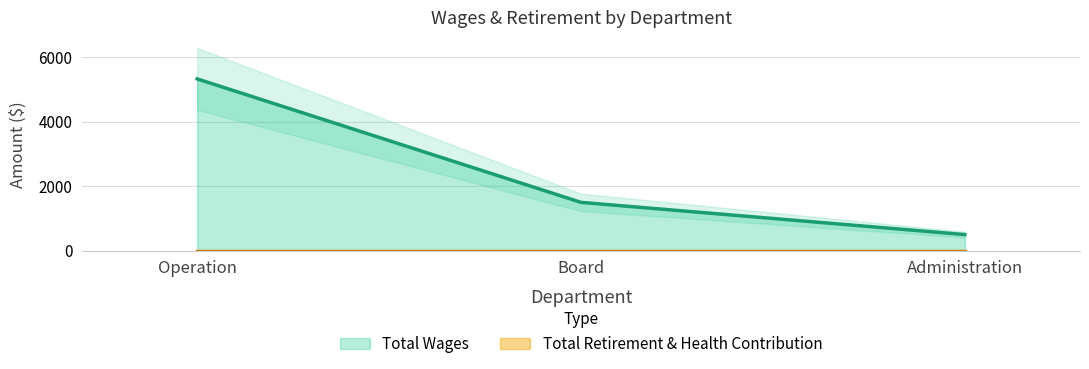

What is the change in value from Operation to Board?

-3835